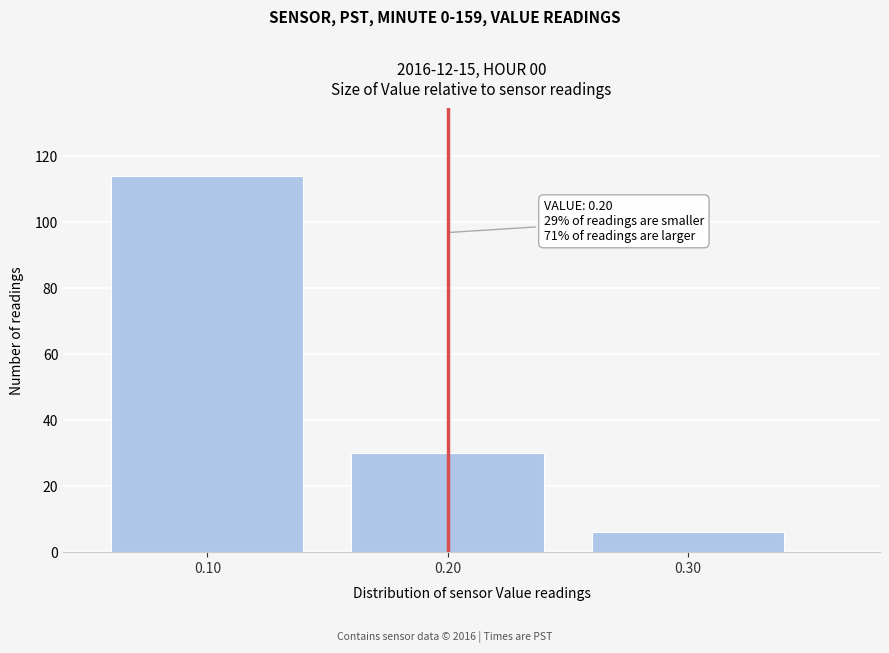

Which range on the x-axis has the tallest bar?

0.05 to 0.15